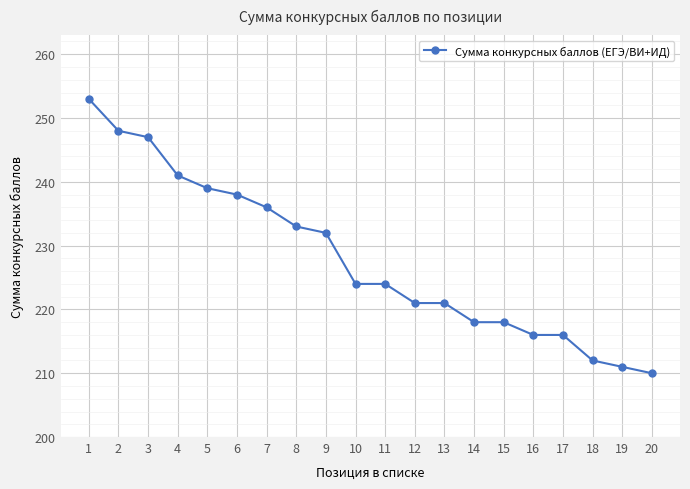

Between 19 and 5, which is larger?

5